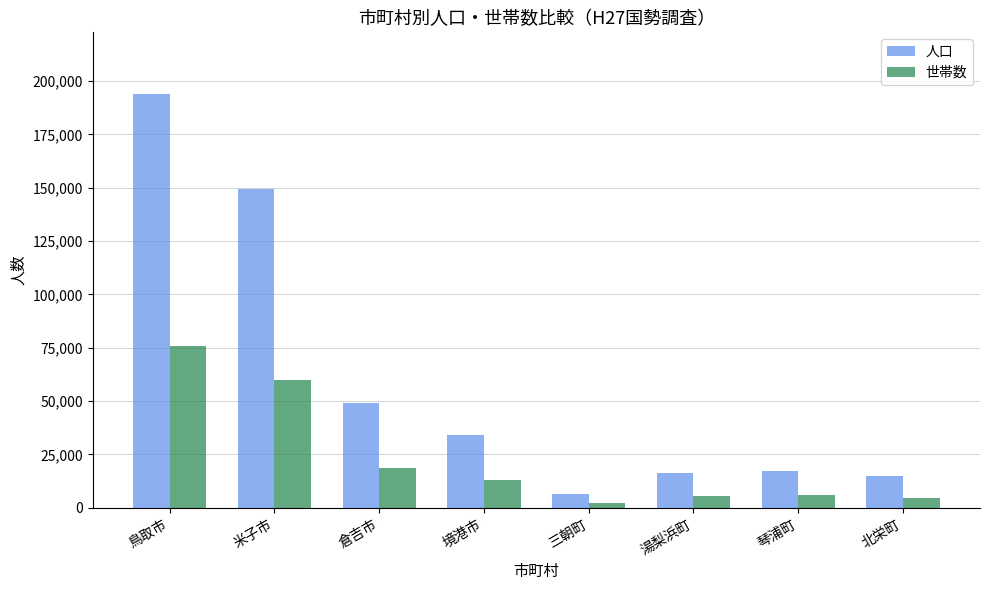

What are all the series names shown in the legend?

人口, 世帯数